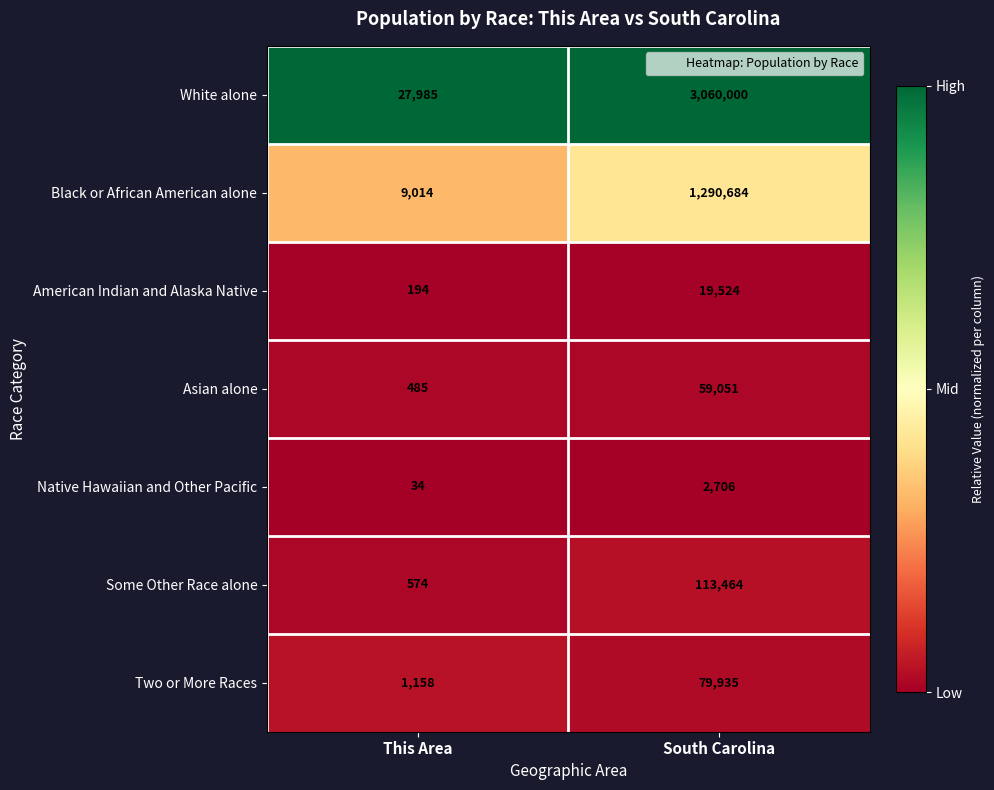

Which series has the largest total across all categories?

White alone